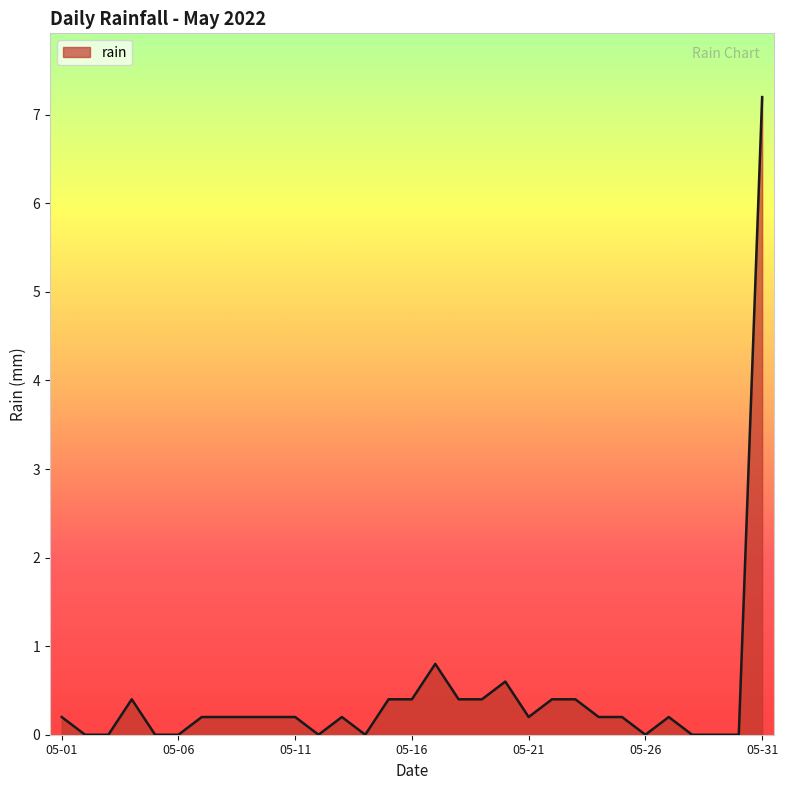

What is the greatest value displayed?

7.2